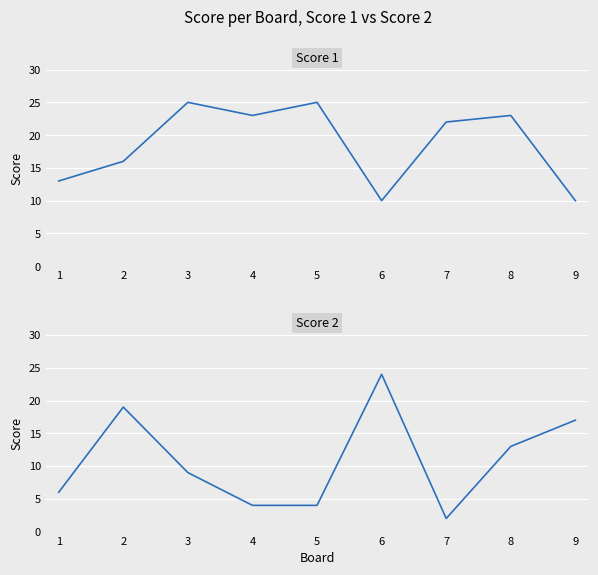

What is the greatest value displayed?

25